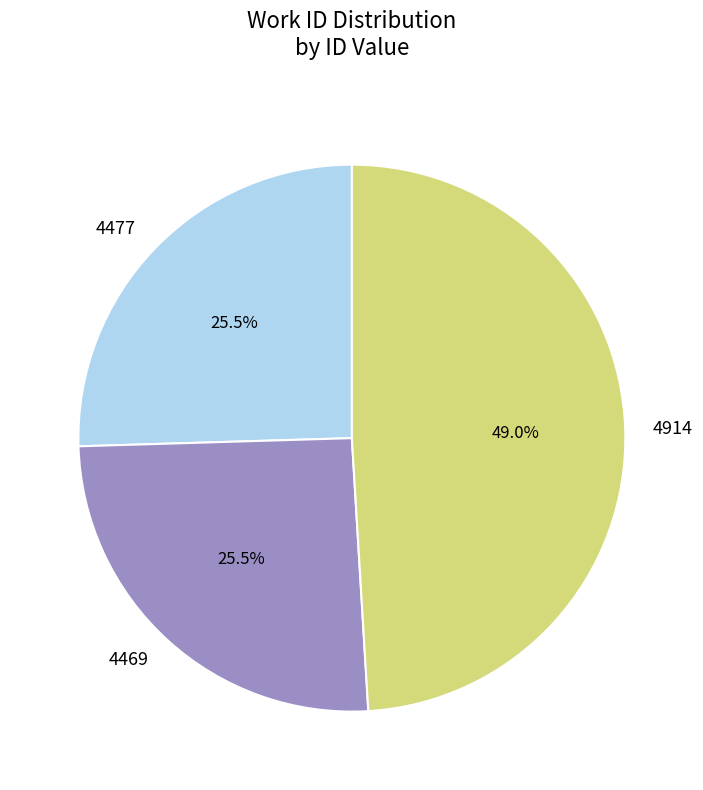

The 4469 slice represents 36% of the pie. True or false?

False